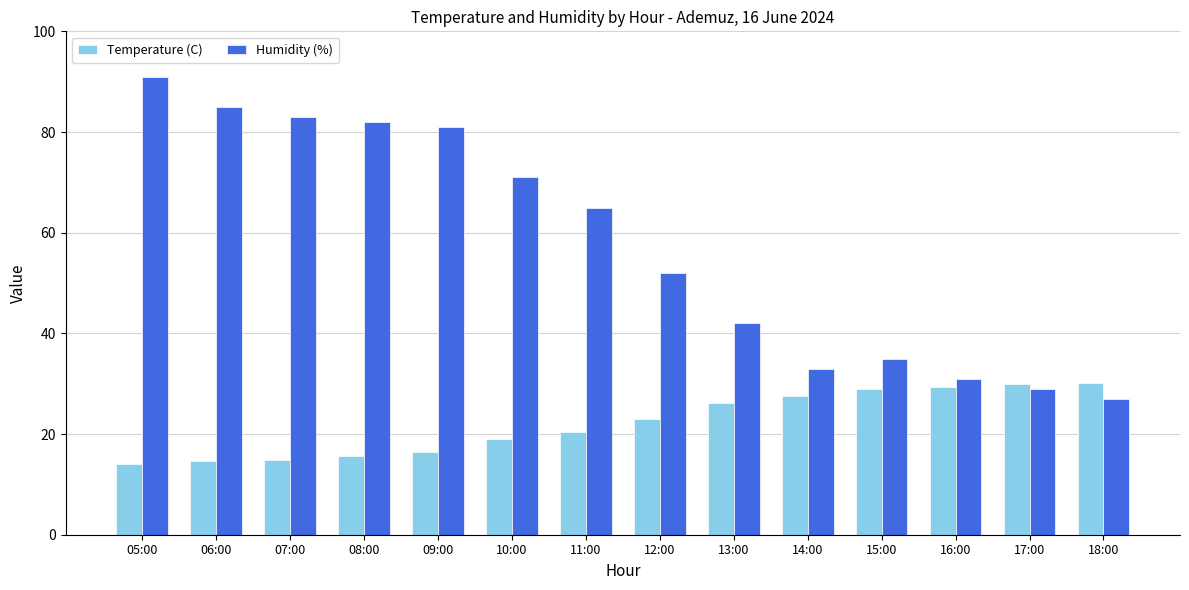

Where does the Humidity (%) series first go above 65?

05:00